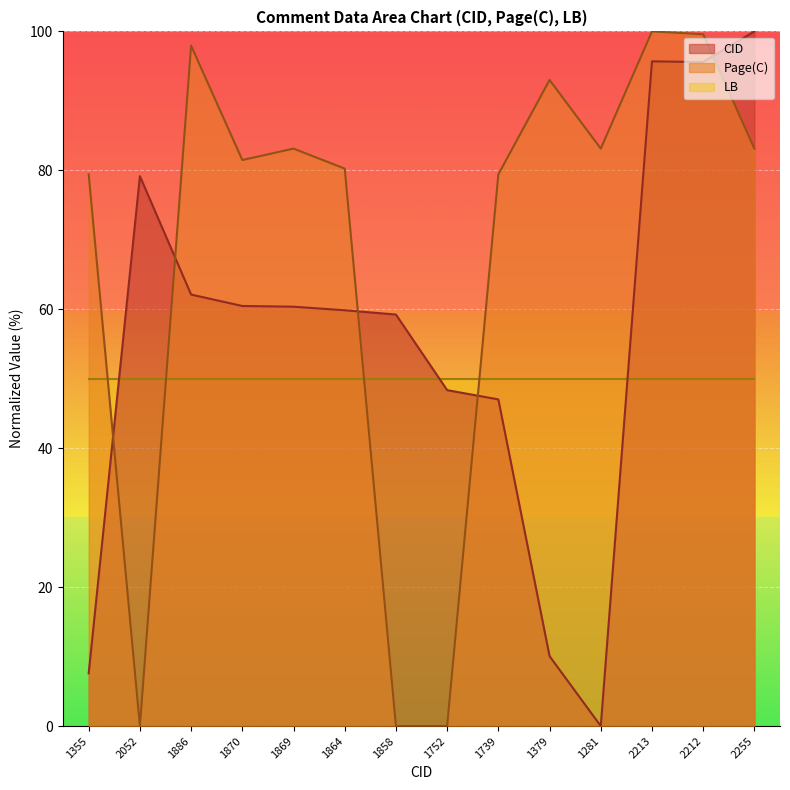

The value of CID at 1870 is 60.5. True or false?

True